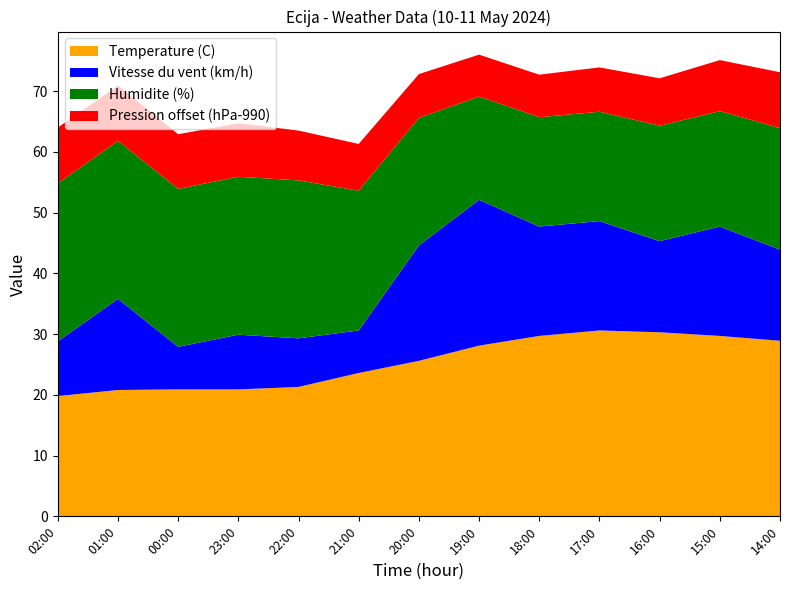

Reading left to right, list all the values displayed in this chart.

Pression (hPa): 999.2	999.1	999.0	998.8	998.2	997.7	997.2	996.9	997.0	997.3	997.8	998.4	999.2
Humidite (%): 26.0	26.0	26.0	26.0	26.0	23.0	21.0	17.0	18.0	18.0	19.0	19.0	20.0
Temperature (C): 19.8	20.8	20.9	20.9	21.3	23.6	25.6	28.1	29.7	30.6	30.3	29.7	28.9
Vitesse du vent (km/h): 9.0	15.0	7.0	9.0	8.0	7.0	19.0	24.0	18.0	18.0	15.0	18.0	15.0